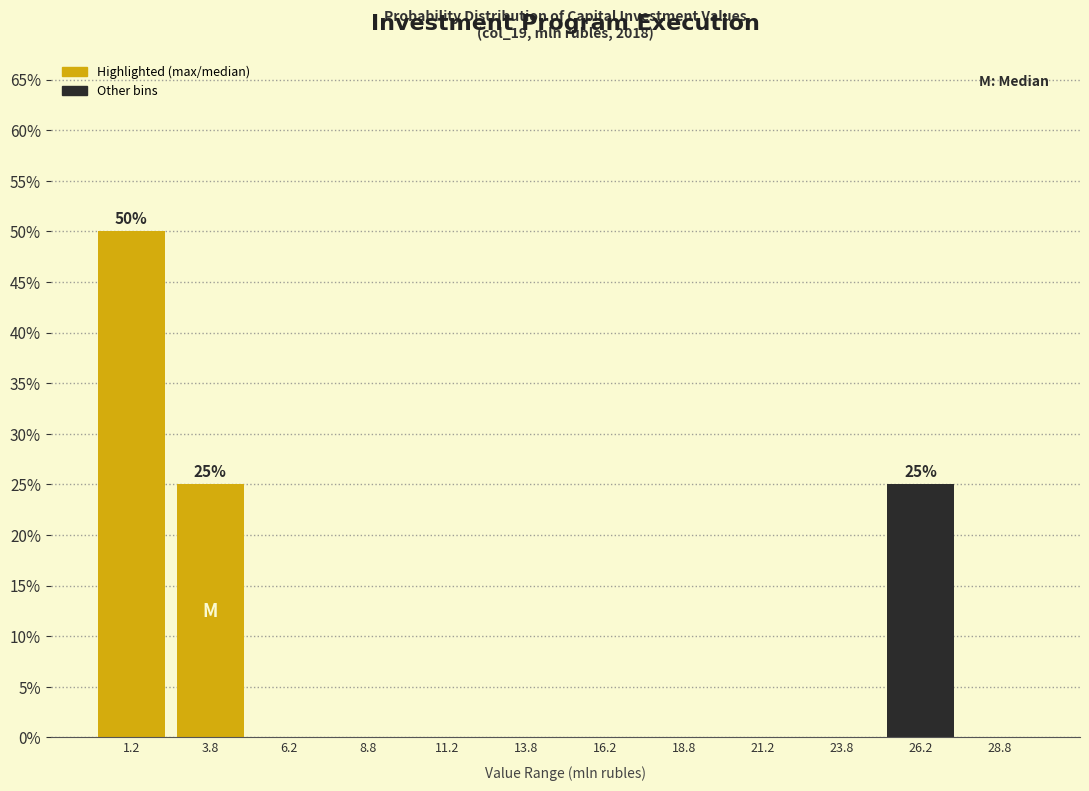

Over which range of the x-axis is the bar tallest?

0.0 to 2.5